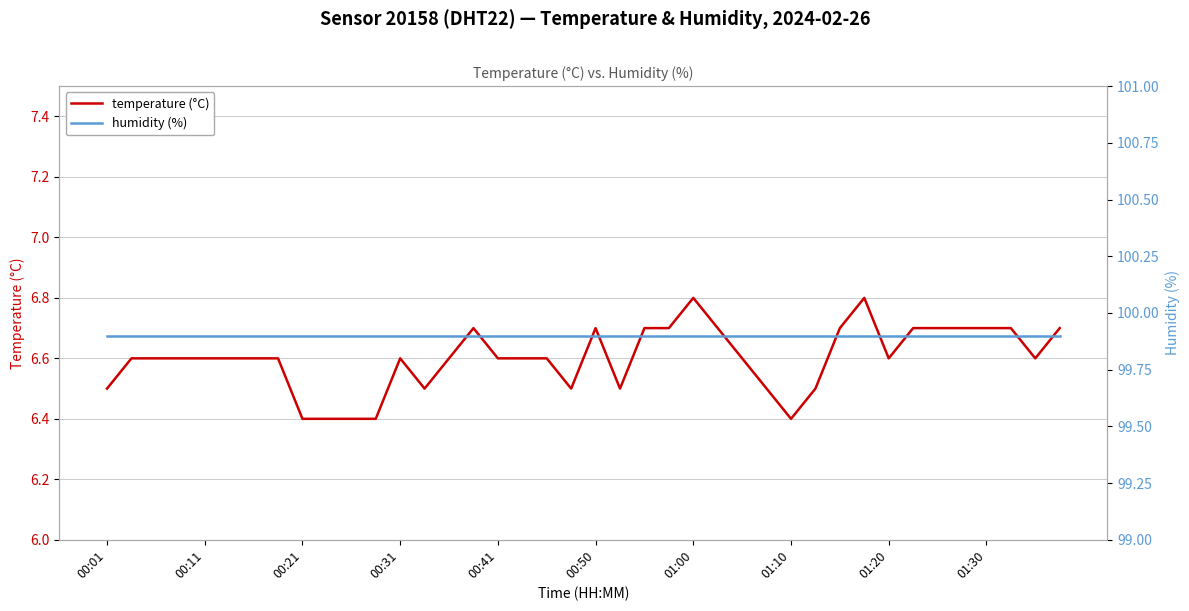

In temperature (°C), how many points are lower than both neighbors (excluding endpoints)?

6